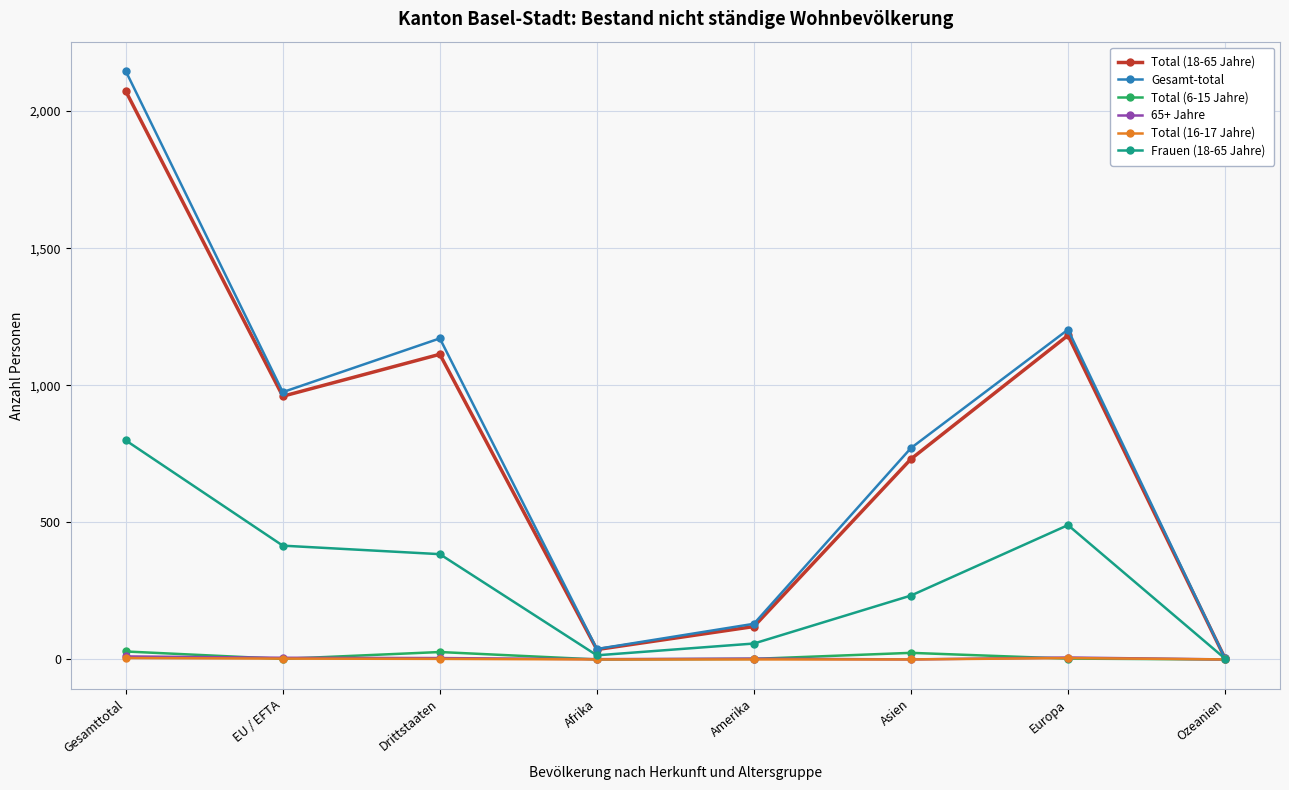

At which label does Frauen (18-65 Jahre) first exceed 384?

Gesamttotal